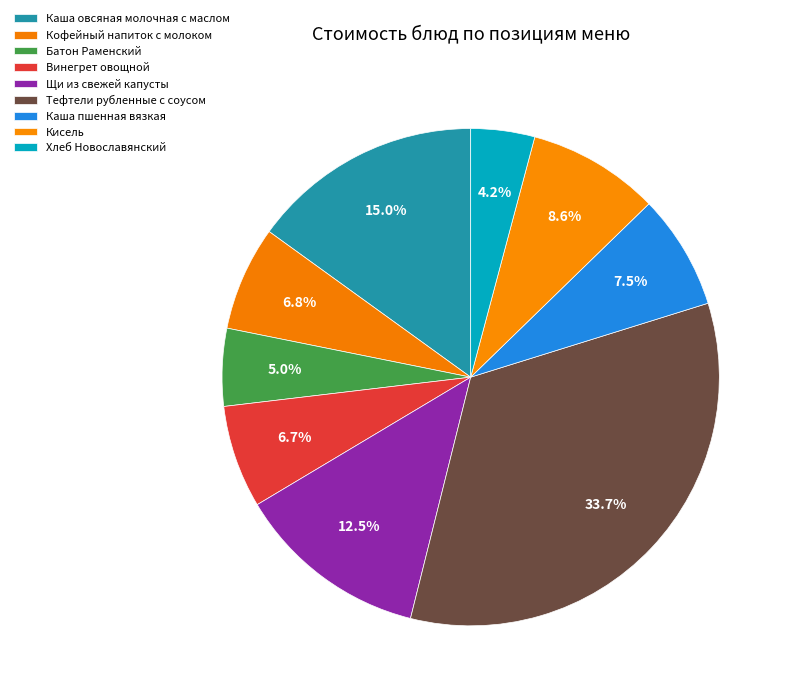

How many segments does this pie chart have?

9